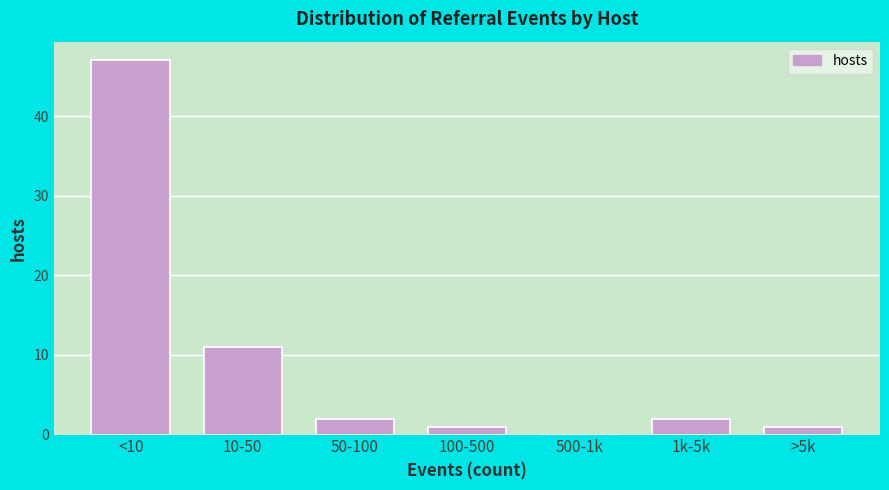

Reading left to right, list all the values displayed in this chart.

<10=47	10-50=11	50-100=2	100-500=1	500-1k=0	1k-5k=2	>5k=1